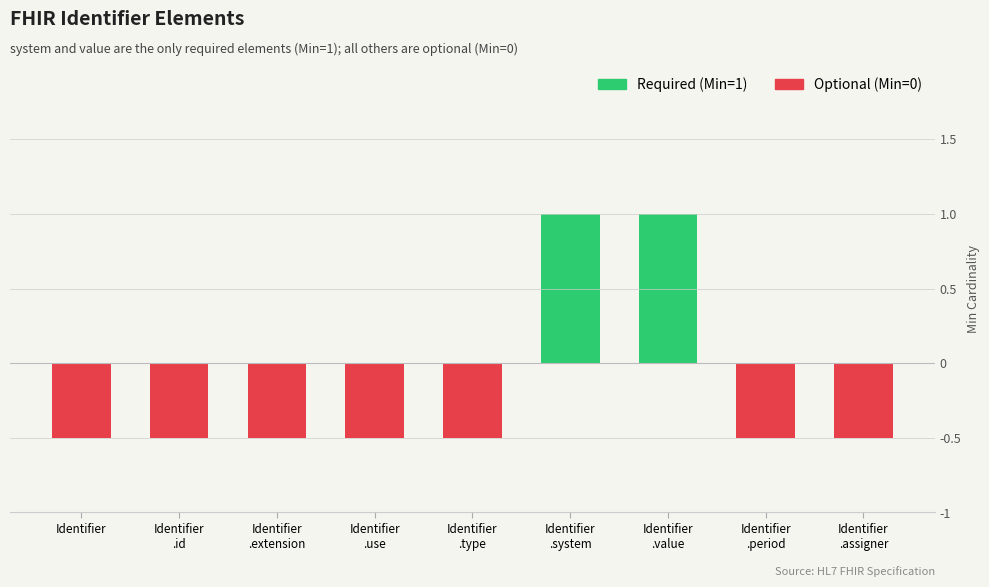

How many data points are above 0?

2